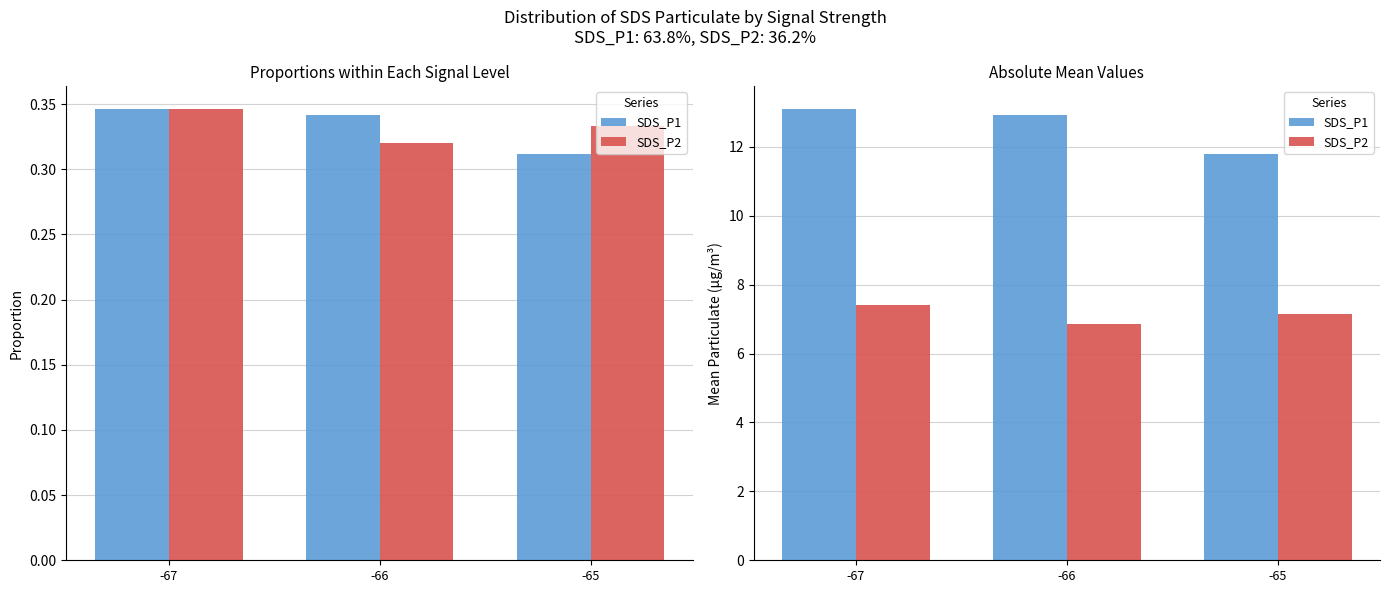

What value does the SDS_P2 series have at -65?

7.1